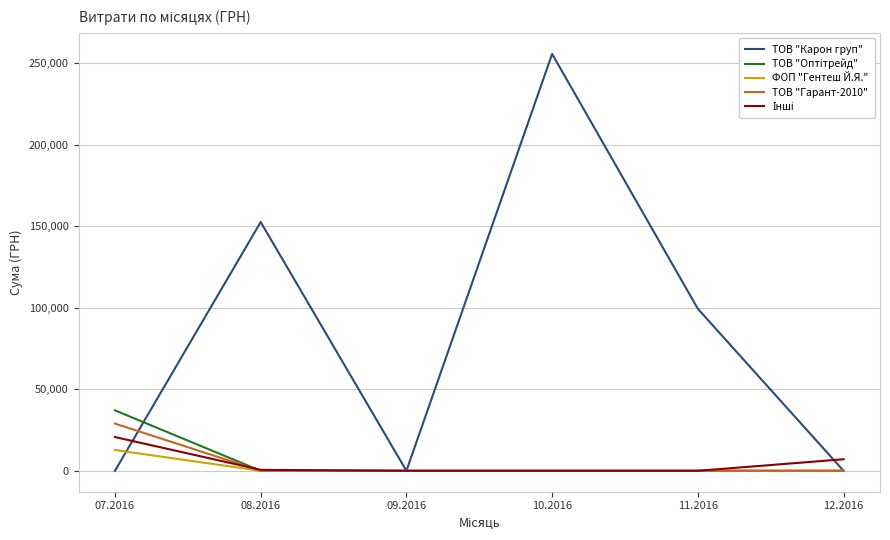

What is the difference between the highest and lowest values at 12.2016?

7080.0